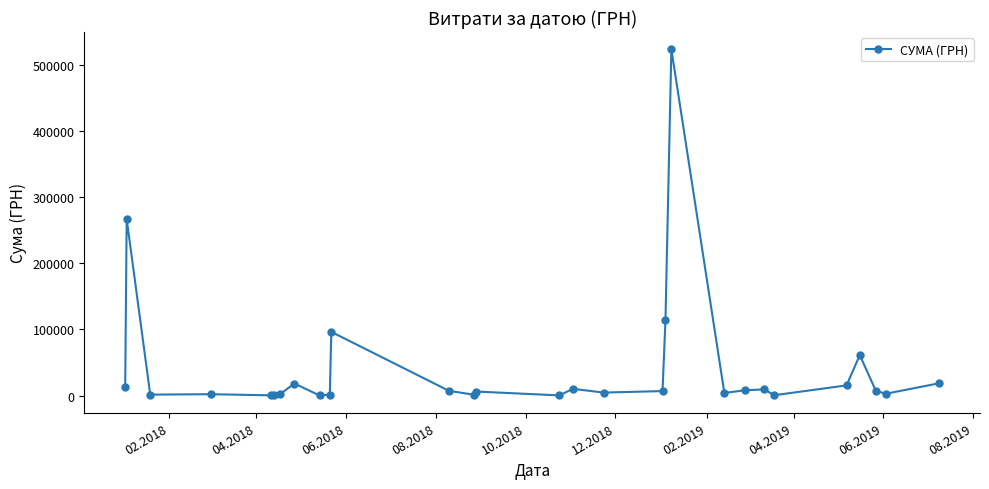

What is the value of the 15th point from the left?

339.0